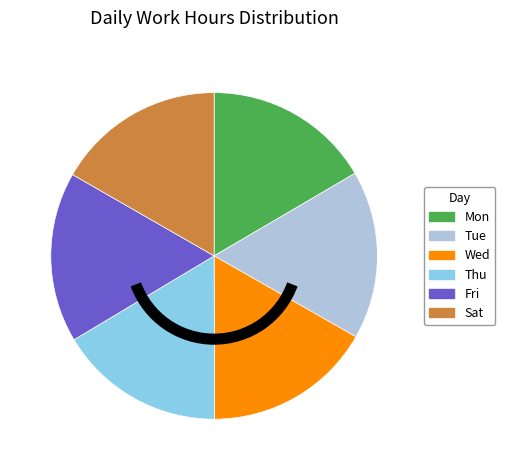

The Wed slice represents 2% of the pie. True or false?

False